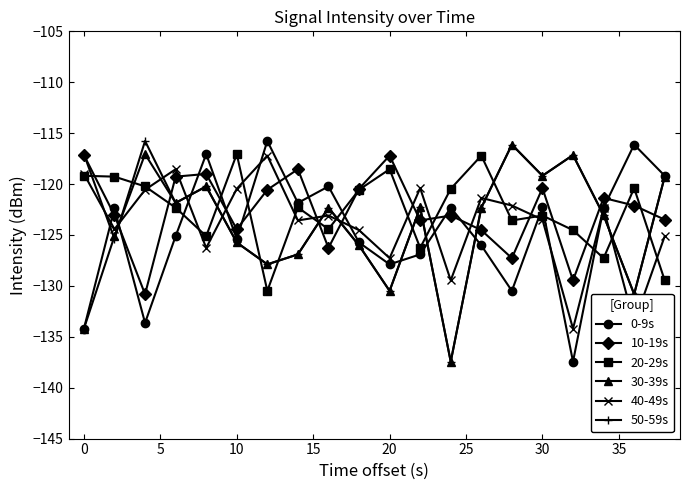

True or false: 20-29s has more than 0 points higher than both neighbors.

True